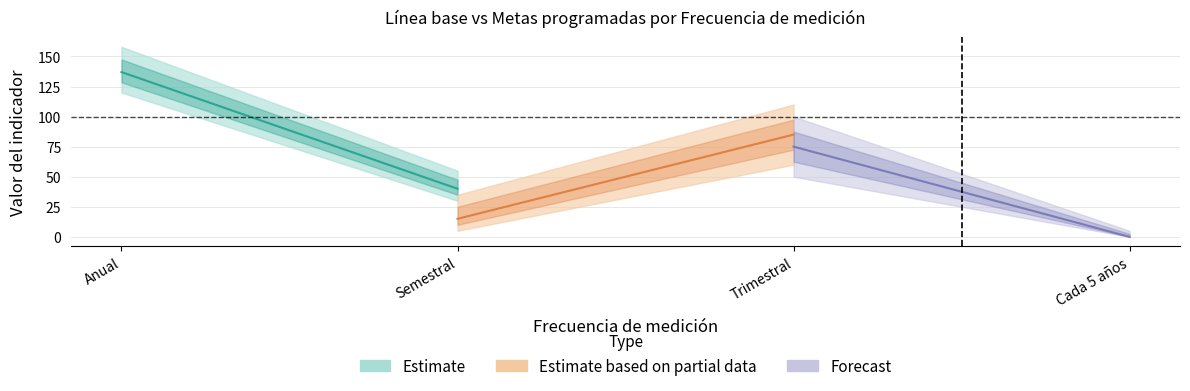

Which series changed the most between Anual and Semestral?

Estimate